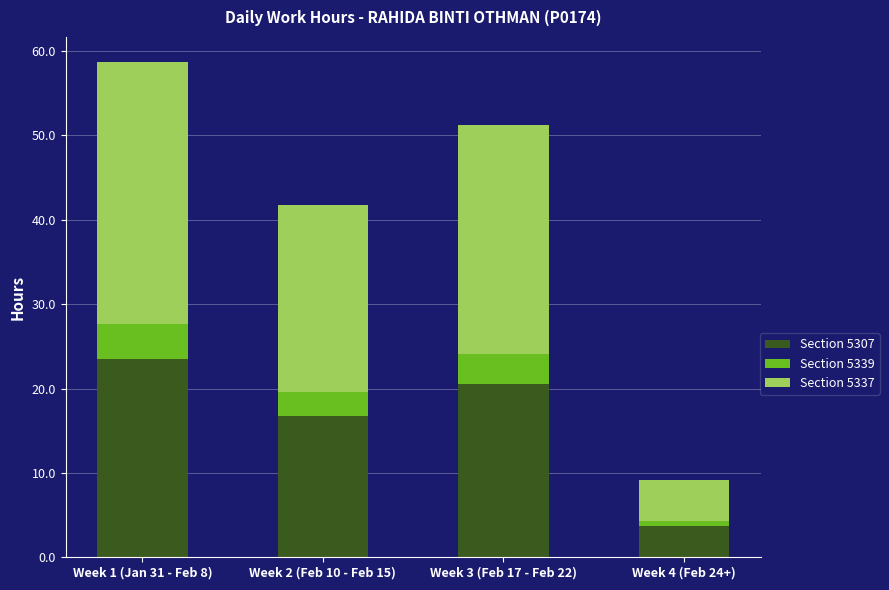

How many data points in Section 5307 are less than 20?

2